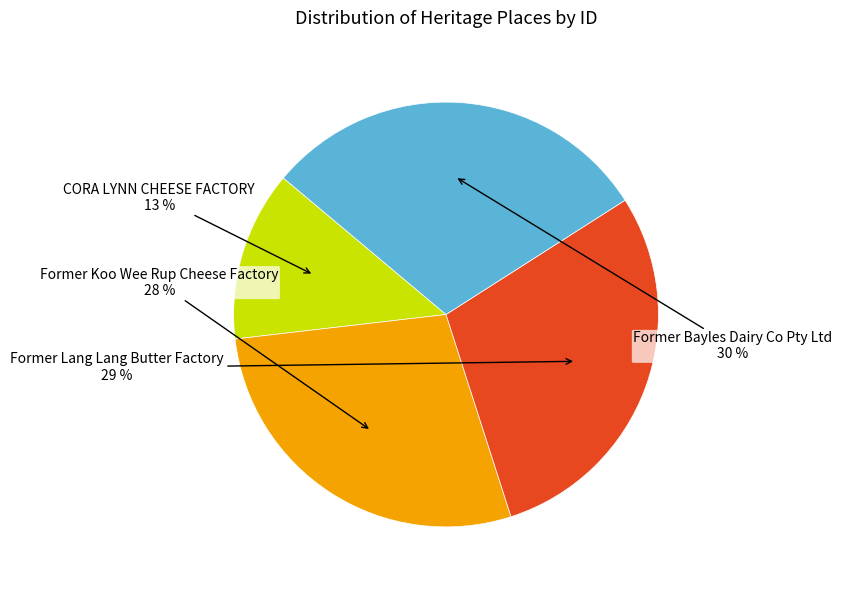

The Former Koo Wee Rup Cheese Factory slice represents 22% of the pie. True or false?

False